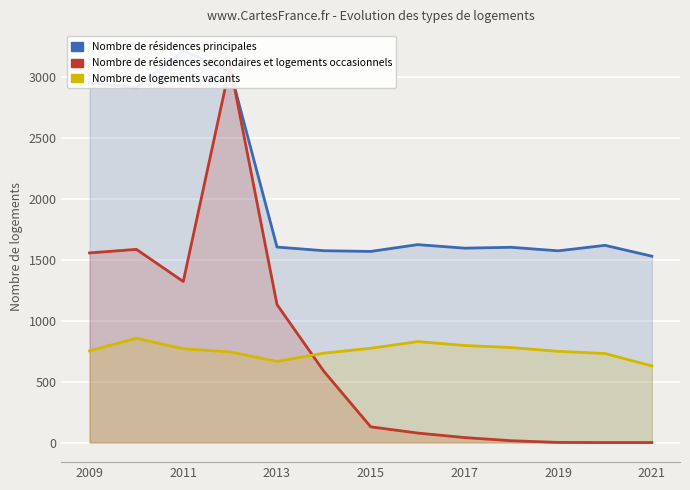

True or false: Nombre de logements vacants and Nombre de résidences principales intersect in this chart.

False